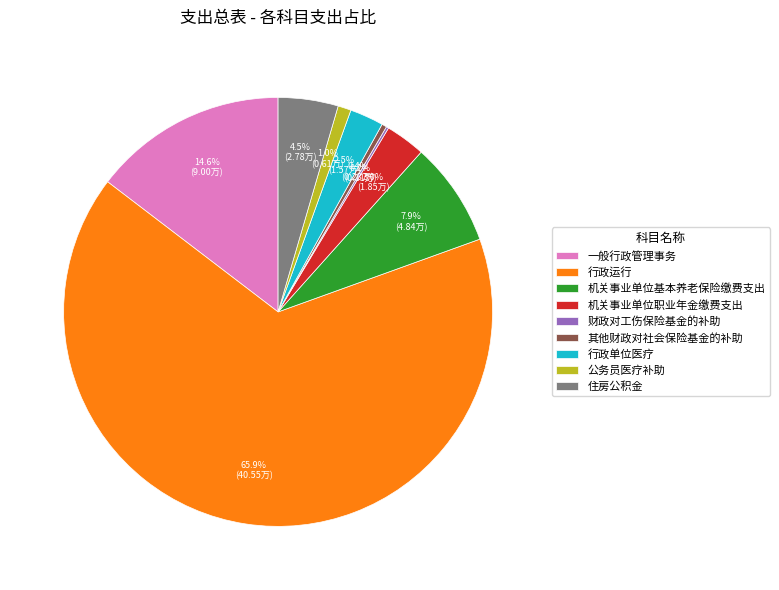

Which slice is the largest?

行政运行